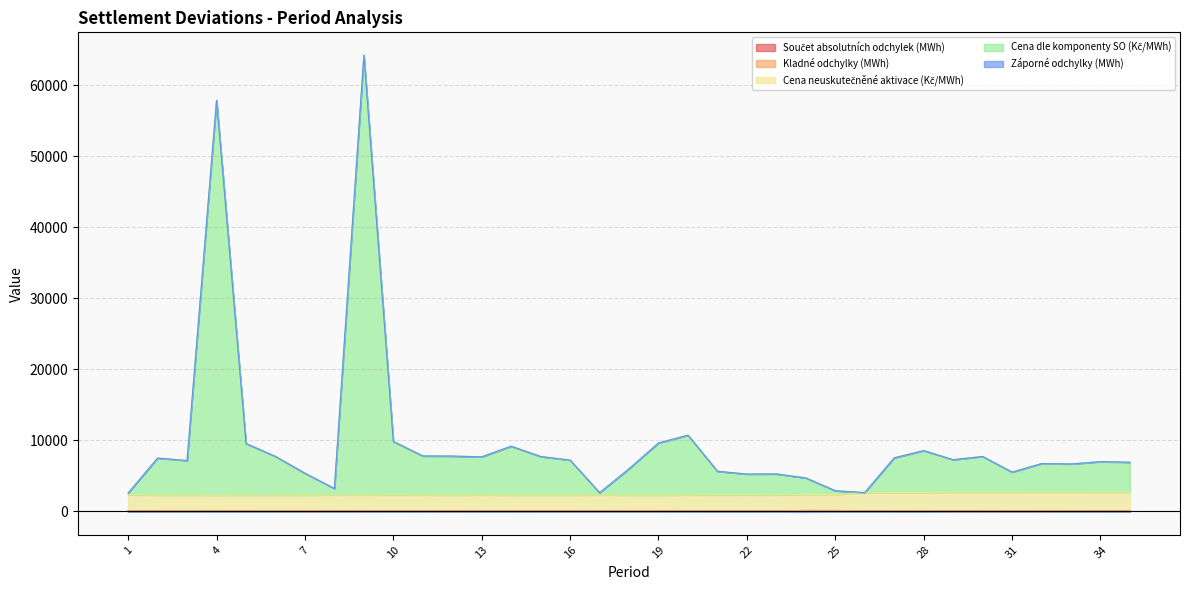

How many data points in Cena neuskutečněné aktivace (Kč/MWh) are less than 2325?

17